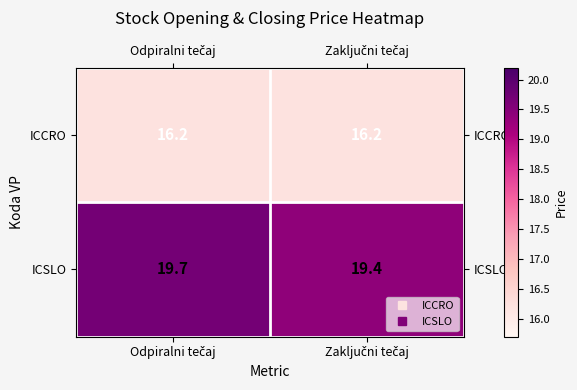

Reading right to left, transcribe all the data shown in this chart.

ICCRO: 16.2	16.2
ICSLO: 19.4	19.7